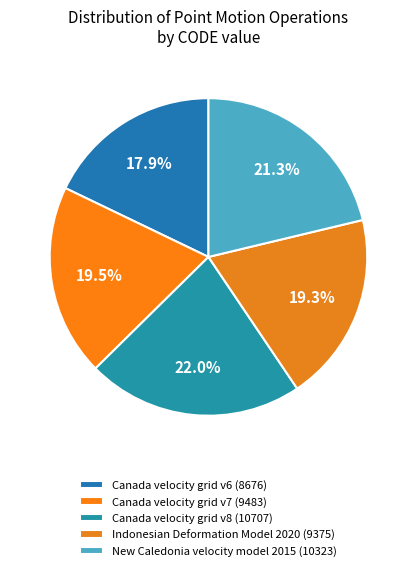

Count the number of slices in the pie.

5